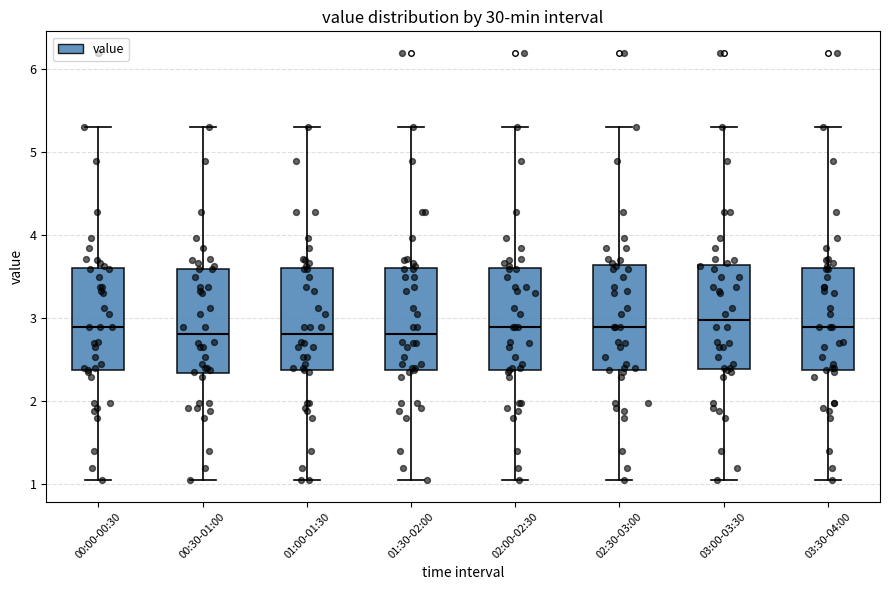

Reading left to right, read every box against the y-axis: the position of its median line, the range the box covers, and the ends of its whiskers. The values are not printed on the chart, so give them approximately, as read against the axis.

00:00-00:30: median 2.9, box 2.4 to 3.6, whiskers 1.1 to 5.3
00:30-01:00: median 2.8, box 2.3 to 3.6, whiskers 1.1 to 5.3
01:00-01:30: median 2.8, box 2.4 to 3.6, whiskers 1.1 to 5.3
01:30-02:00: median 2.8, box 2.4 to 3.6, whiskers 1.1 to 5.3
02:00-02:30: median 2.9, box 2.4 to 3.6, whiskers 1.1 to 5.3
02:30-03:00: median 2.9, box 2.4 to 3.6, whiskers 1.1 to 5.3
03:00-03:30: median 3.0, box 2.4 to 3.6, whiskers 1.1 to 5.3
03:30-04:00: median 2.9, box 2.4 to 3.6, whiskers 1.1 to 5.3